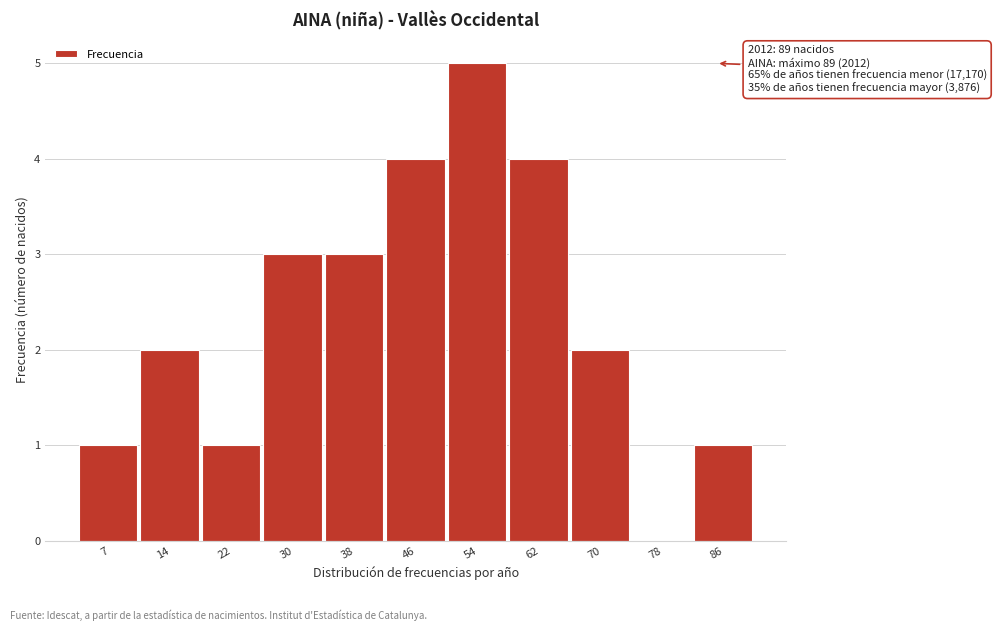

Reading right to left, transcribe all the data shown in this chart.

86=1	78=0	70=2	62=4	54=5	46=4	38=3	30=3	22=1	14=2	7=1